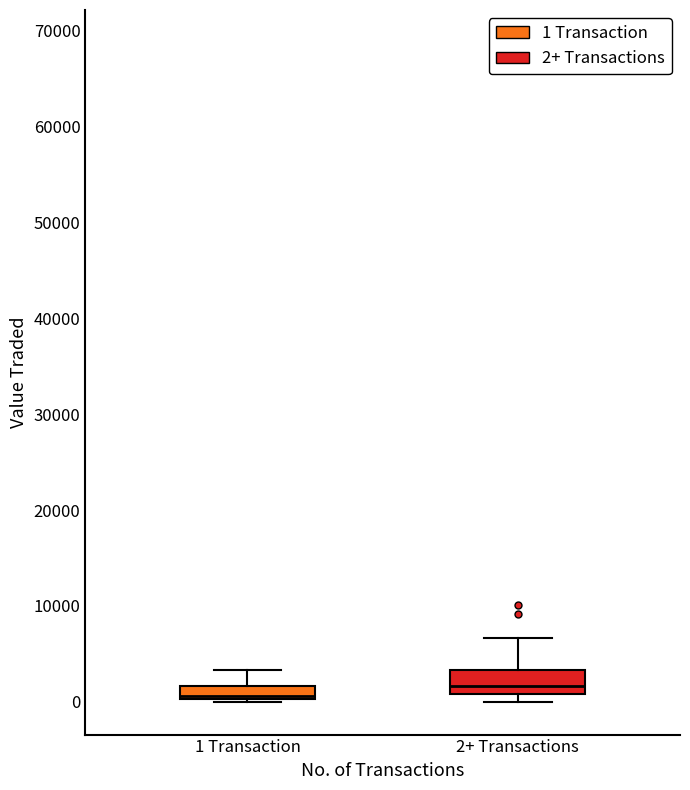

Where does the upper whisker of the box for 2+ Transactions end on the y-axis? The values are not printed on the chart, so give them approximately, as read against the axis.

7000